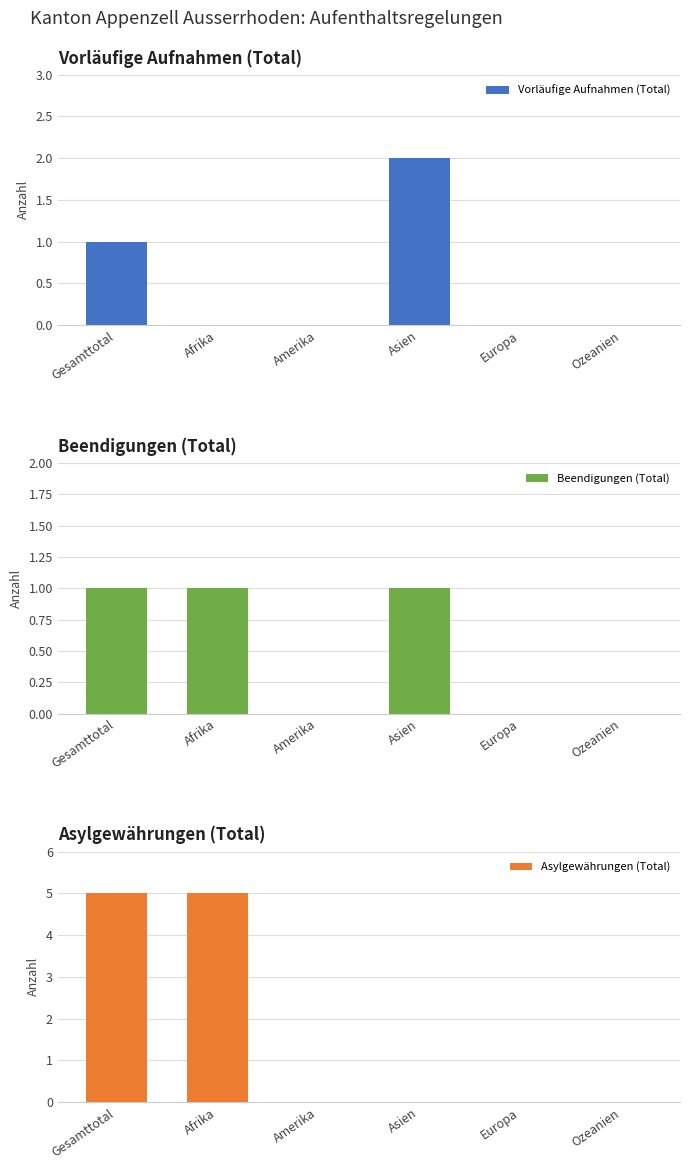

Reading left to right, list all the values displayed in this chart.

Vorläufige Aufnahmen (Total): Gesamttotal=1	Afrika=0	Amerika=0	Asien=2	Europa=0	Ozeanien=0
Beendigungen (Total): Gesamttotal=1	Afrika=1	Amerika=0	Asien=1	Europa=0	Ozeanien=0
Asylgewährungen (Total): Gesamttotal=5	Afrika=5	Amerika=0	Asien=0	Europa=0	Ozeanien=0